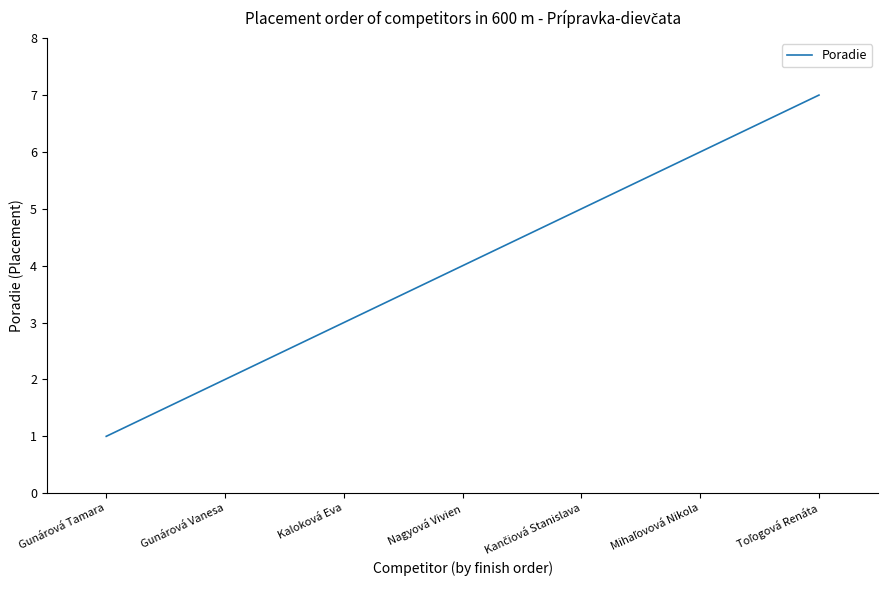

What is the difference between the maximum and minimum values?

6